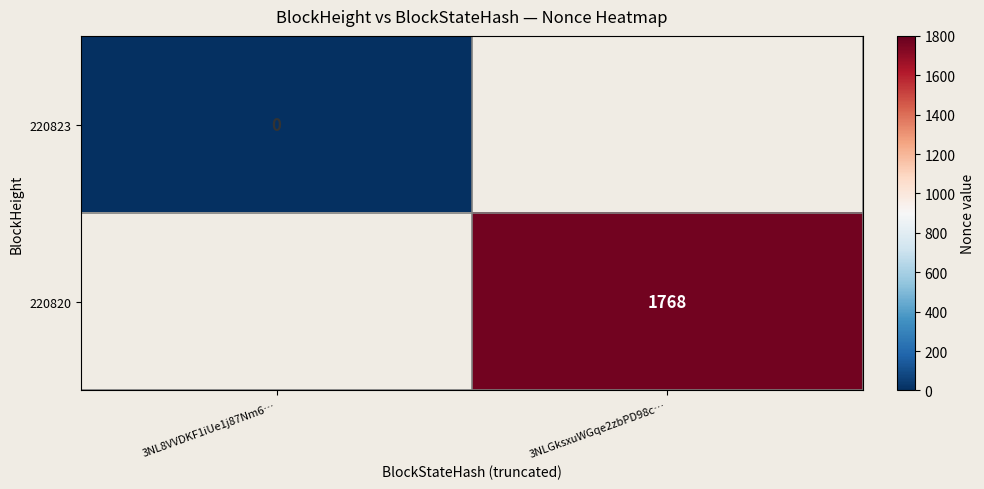

True or false: 220820 has a value of 767 at 3NLGksxuWGqe2zbPD98c….

False